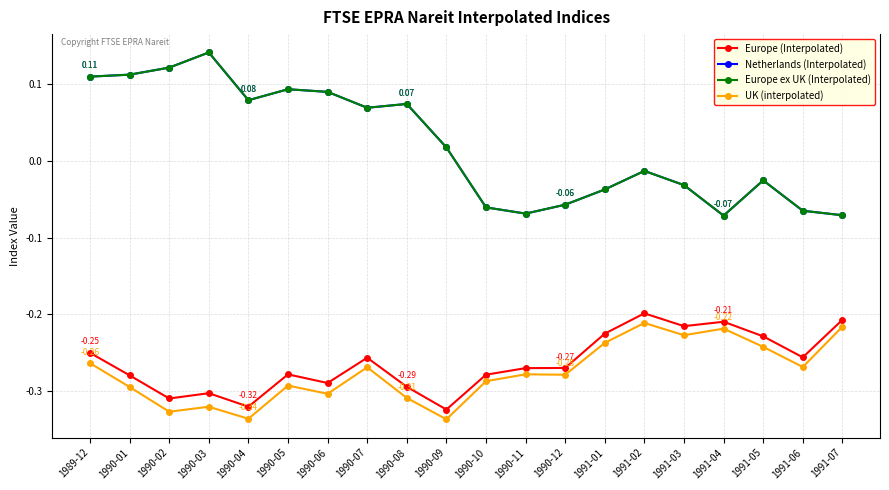

Between 1990-11 and 1990-03, which is larger?

1990-11